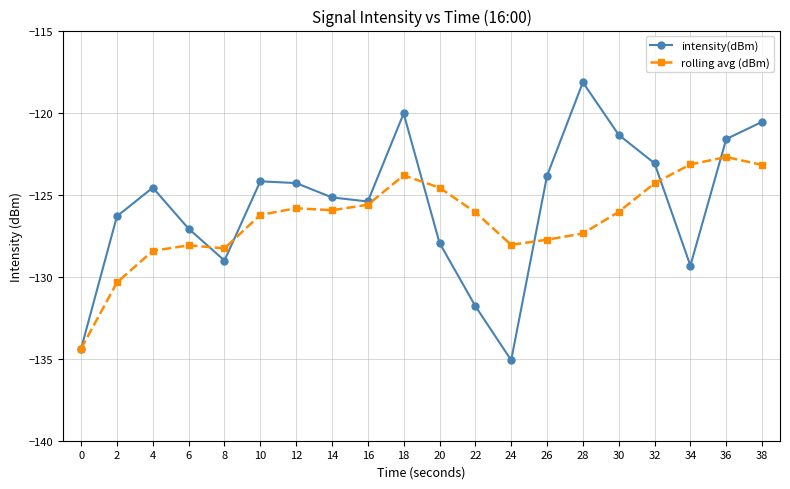

In intensity(dBm), how many points are lower than both neighbors (excluding endpoints)?

4